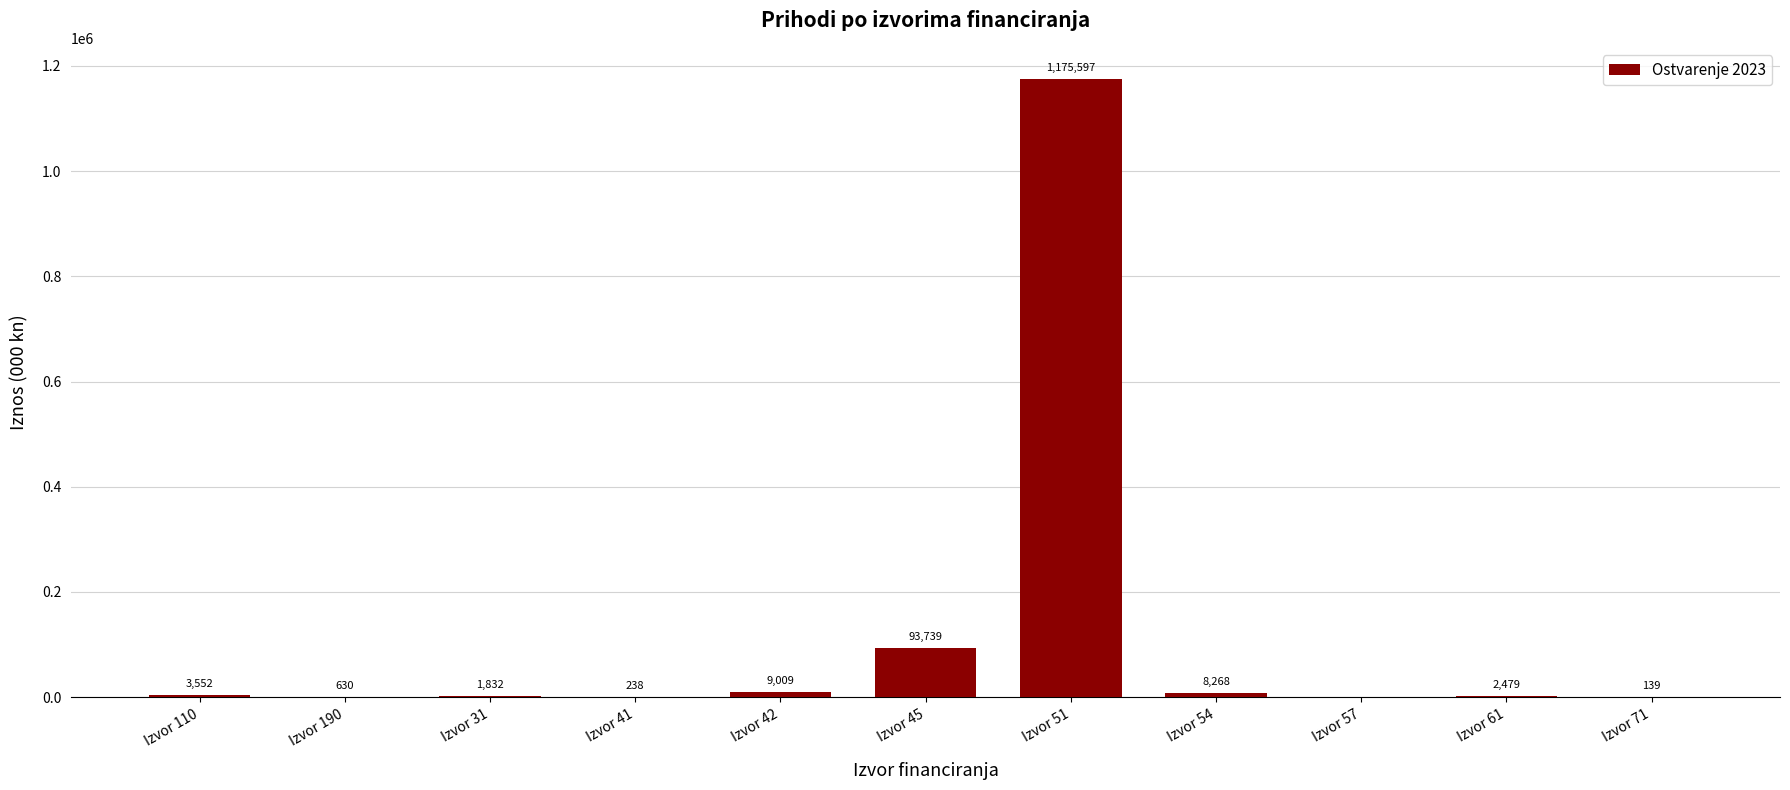

Where is the data nearest to the value 587798?

Izvor 45